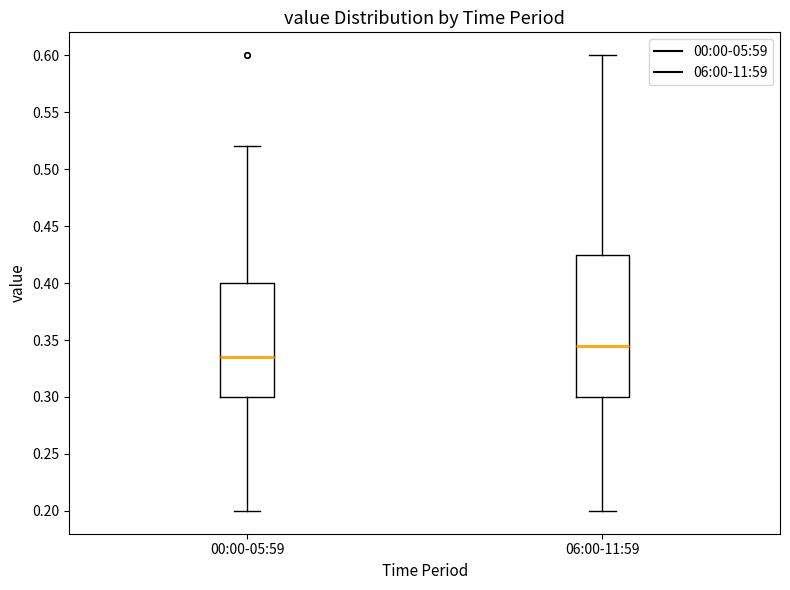

Comparing the boxes themselves (not the whiskers), which one is the tallest?

06:00-11:59